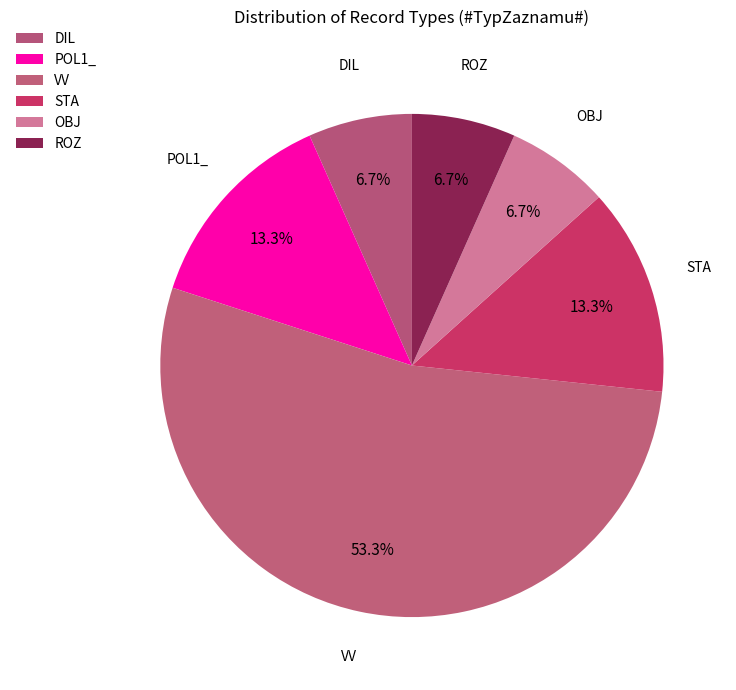

How many slices are in this pie chart?

6